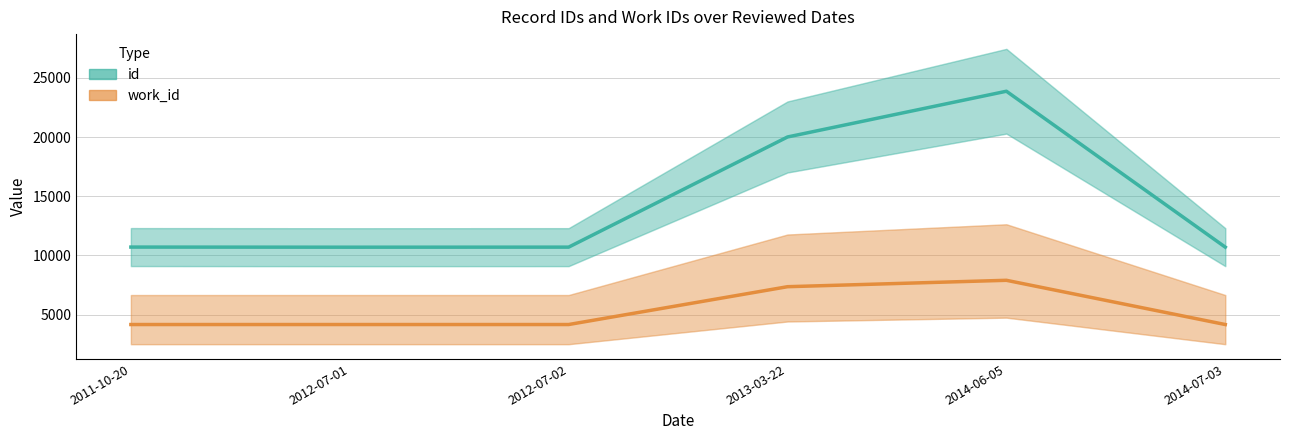

How many distinct data groups are displayed?

2